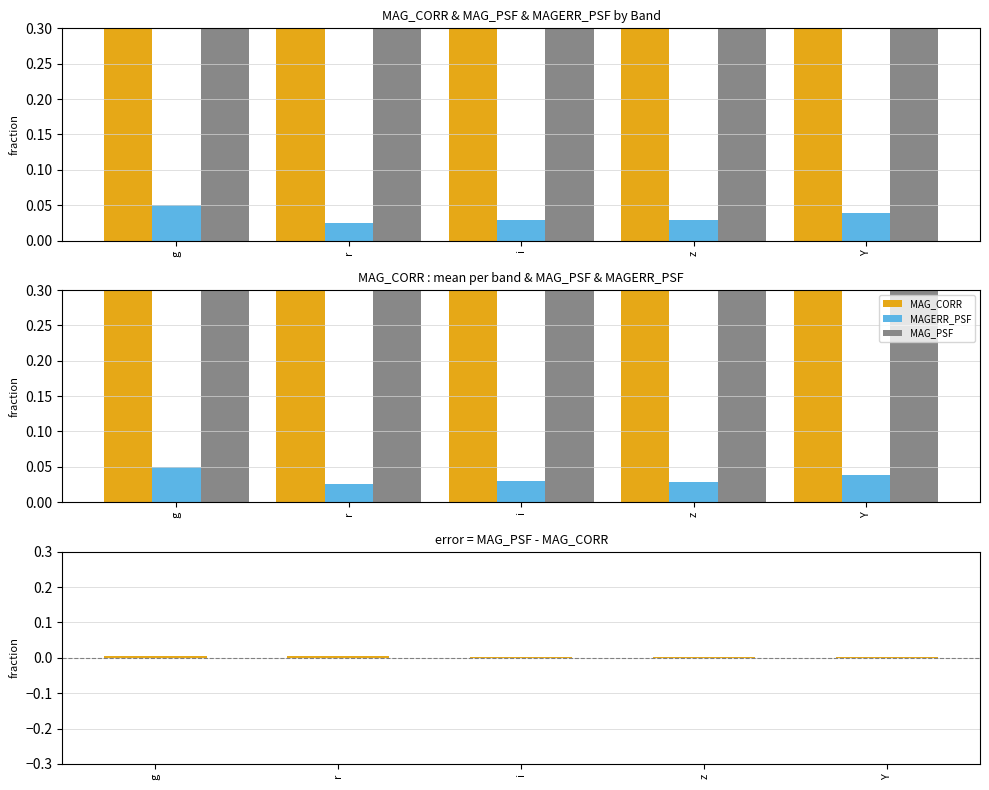

How many data points does each series have?

5